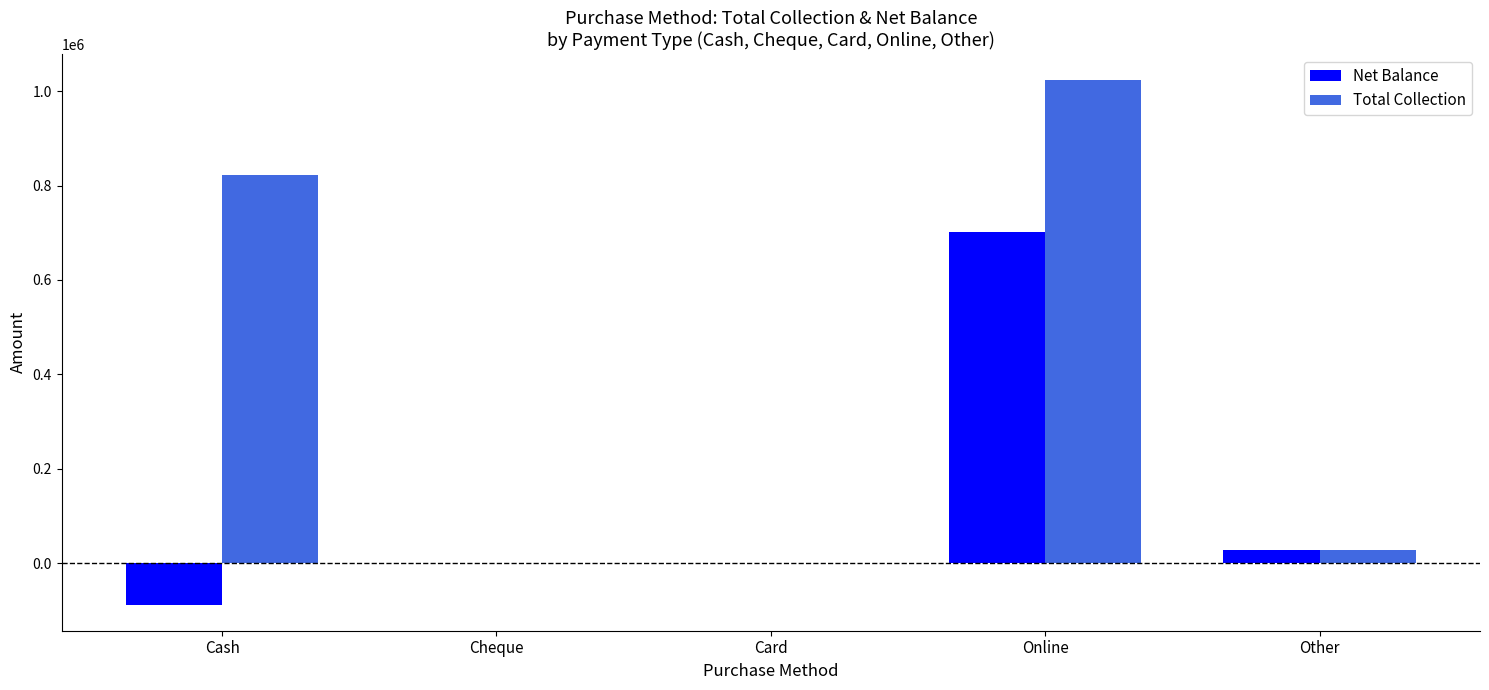

Are the bars horizontal?

No